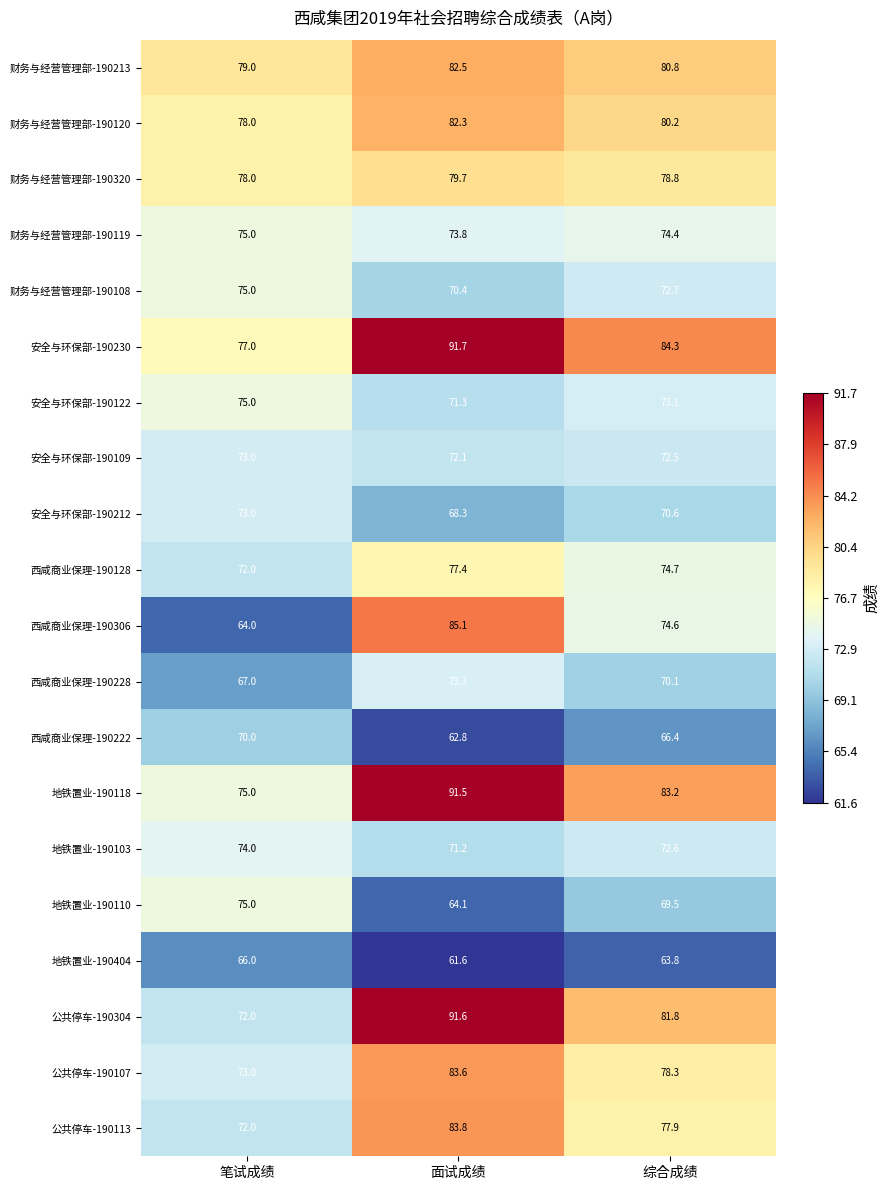

The 公共停车-190113 series shows 102.6 at 综合成绩. True or false?

False